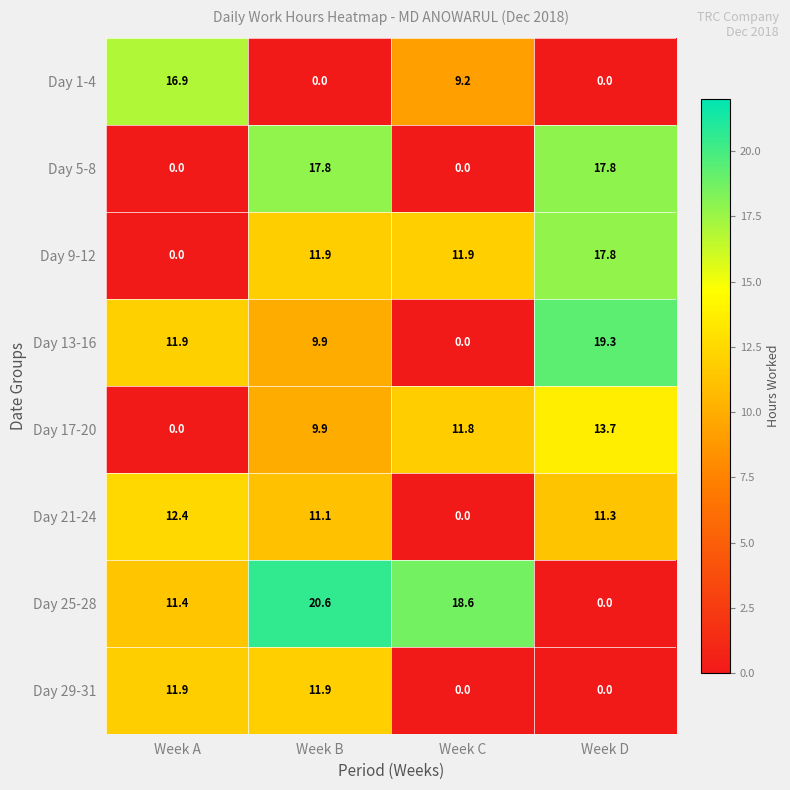

What is the difference between the maximum and second lowest values in the Day 17-20 series?

3.8